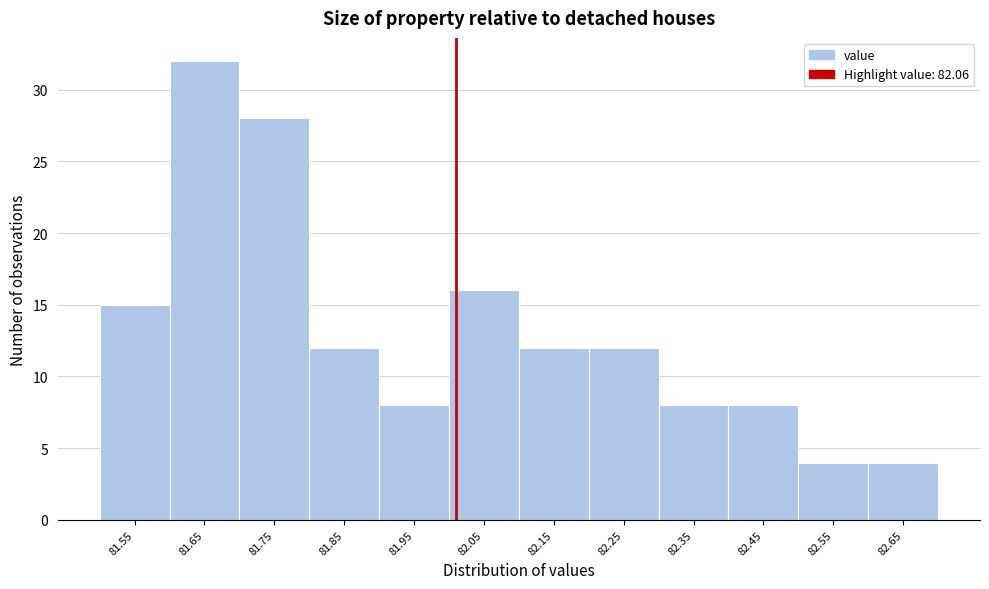

Reading left to right, transcribe all the data shown in this chart.

15	32	28	12	8	16	12	12	8	8	4	4